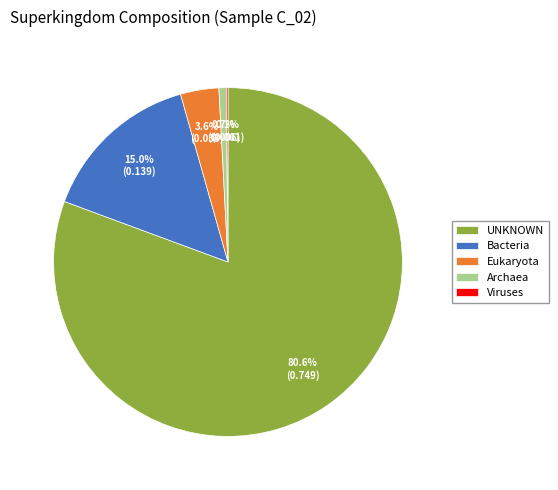

Do Archaea and Eukaryota together represent more than half of the pie?

No